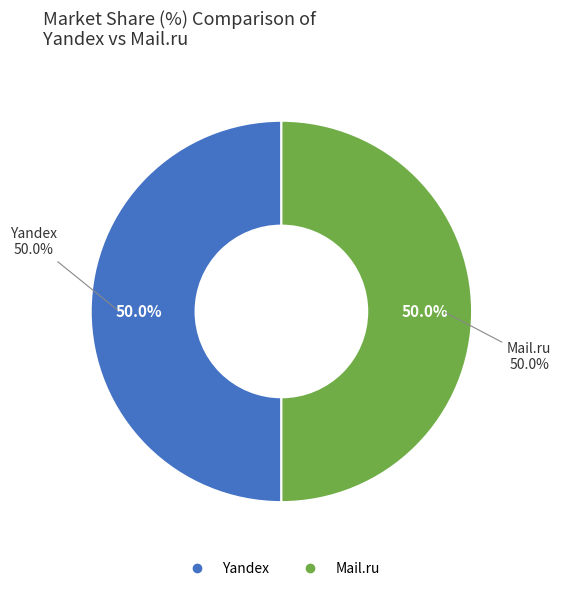

Which has a higher value, Yandex (2016-04-16) or Mail.ru (2013-08-05)?

Yandex (2016-04-16)